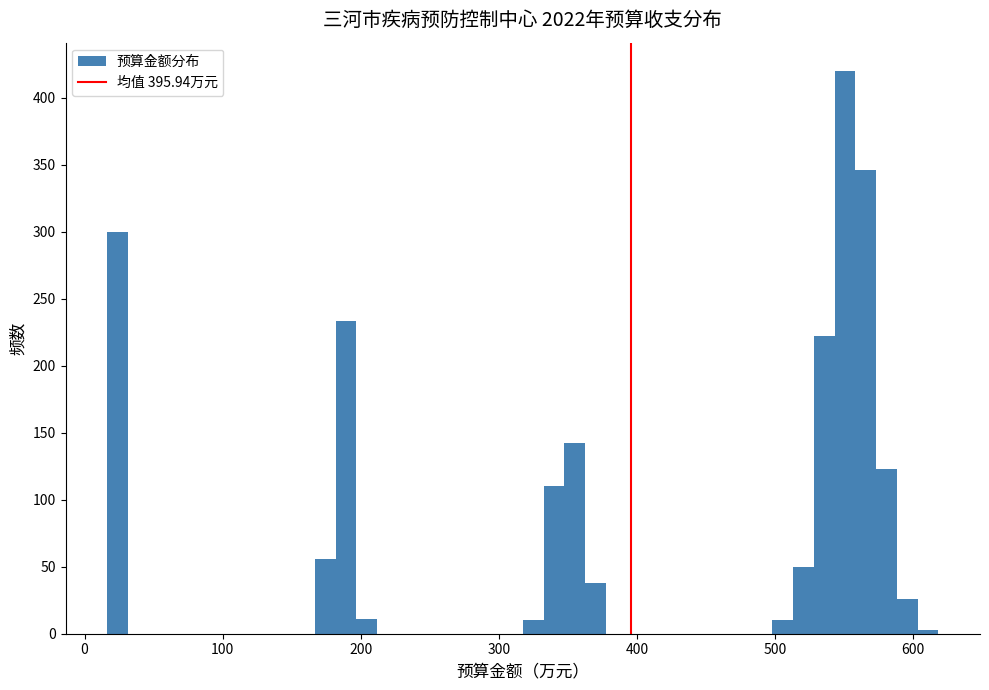

Read against the x-axis, roughly where is the centre of the tallest bar?

550